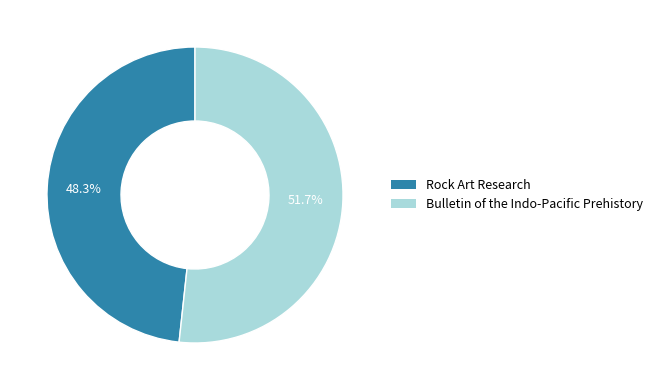

Which category accounts for the majority?

Bulletin of the Indo-Pacific Prehistory